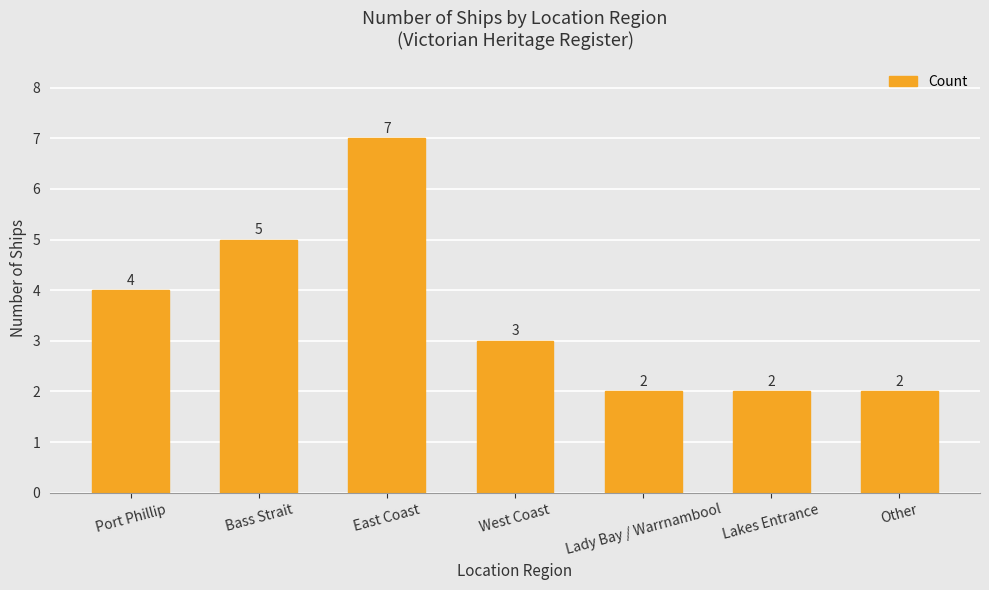

Reading right to left, list all the values displayed in this chart.

2	2	2	3	7	5	4